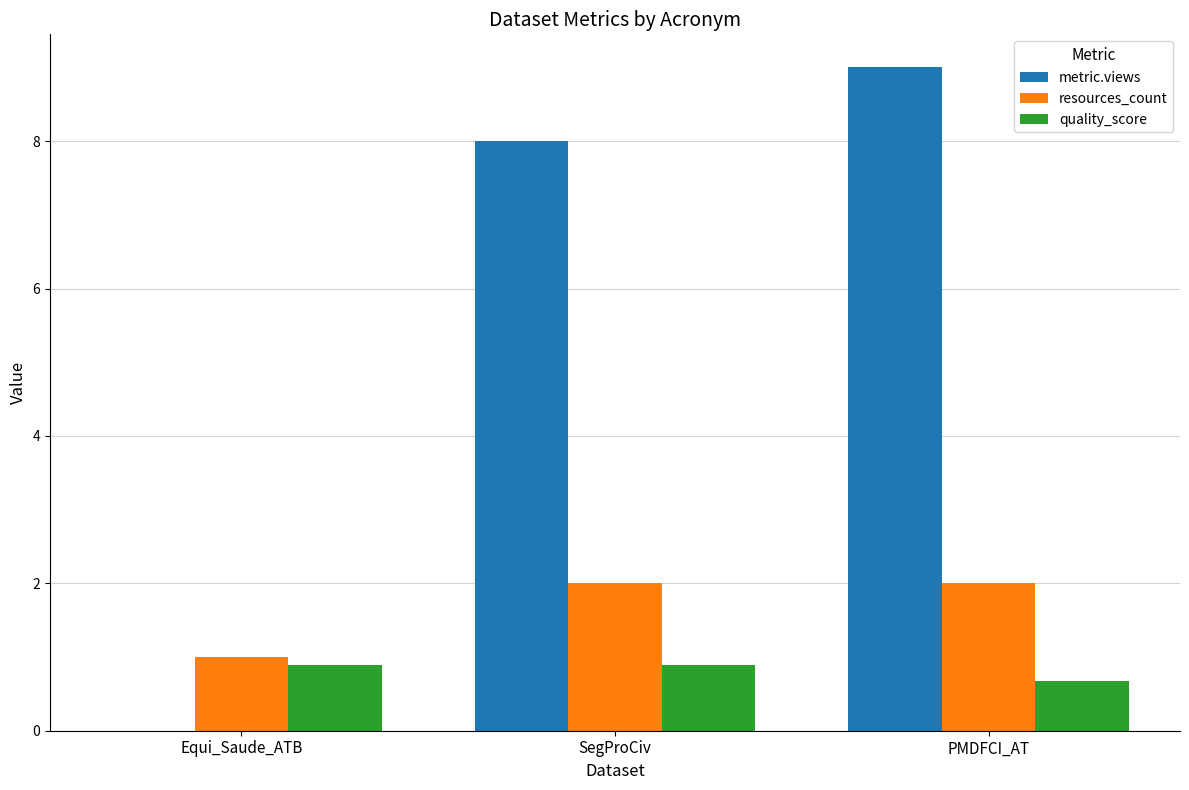

What is the sum of the resources_count values at SegProCiv and PMDFCI_AT?

4.0